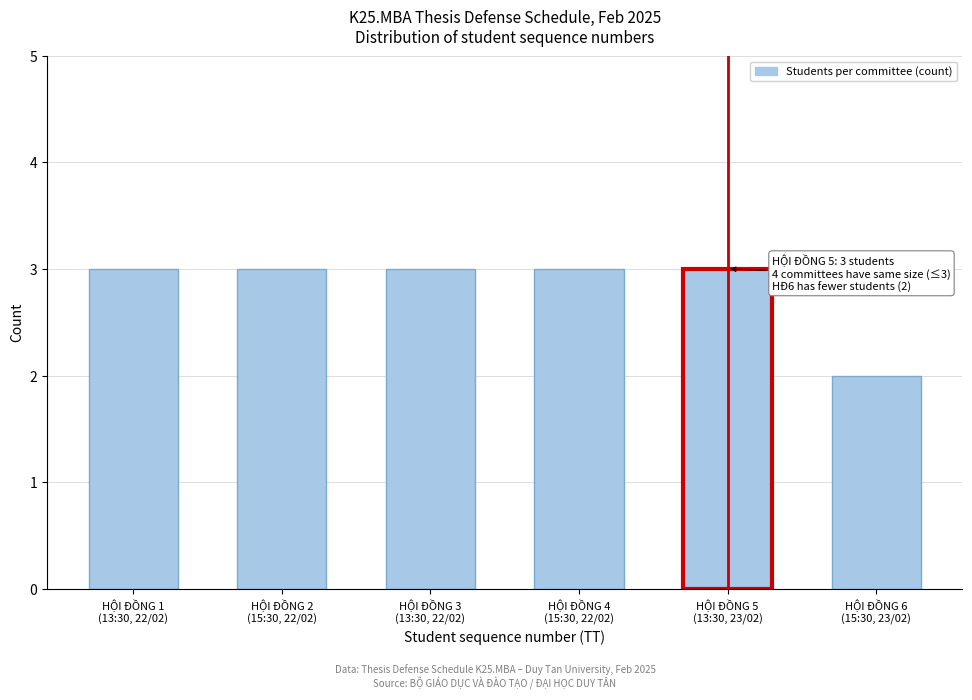

Reading left to right, transcribe all the data shown in this chart.

3	3	3	3	3	2